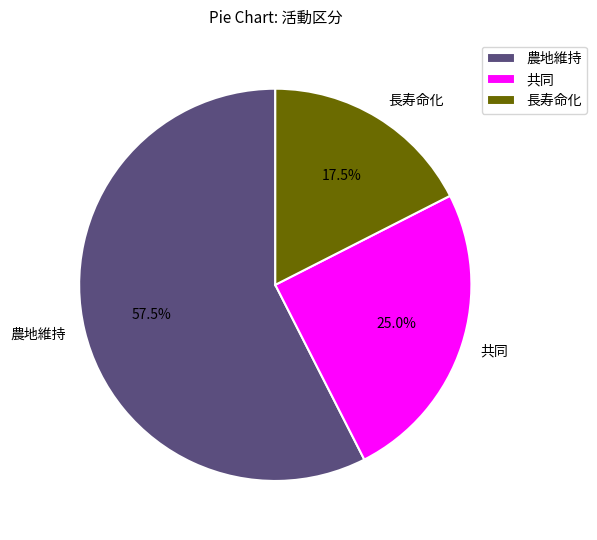

Is there a majority slice in this chart?

Yes